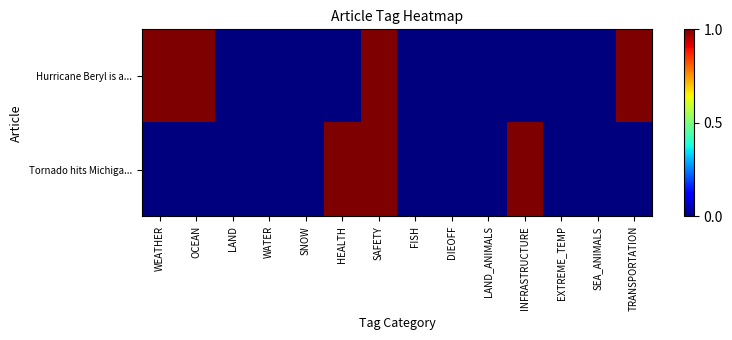

Rank the series at TRANSPORTATION from highest to lowest value.

Hurricane Beryl is a..., Tornado hits Michiga...